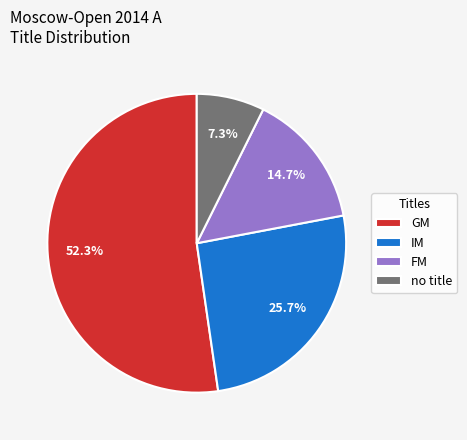

How many segments does this pie chart have?

4